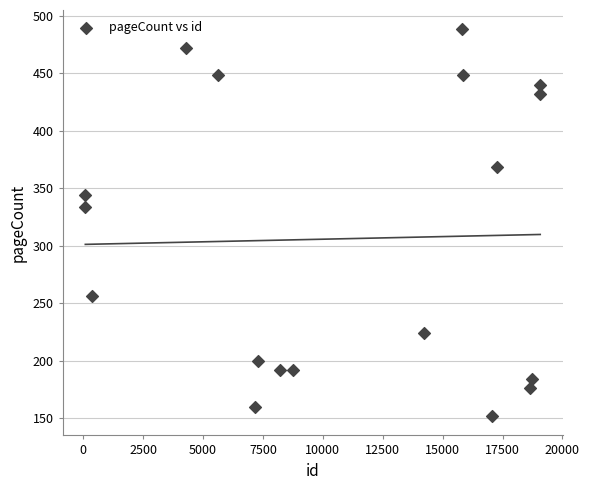

What Y value in the scatter plot is closest to 320?

334